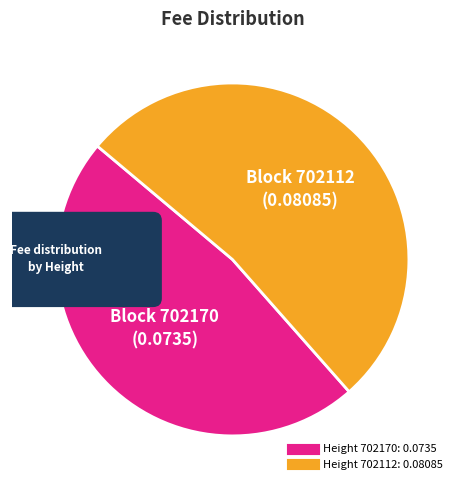

The 702170 slice represents 61% of the pie. True or false?

False